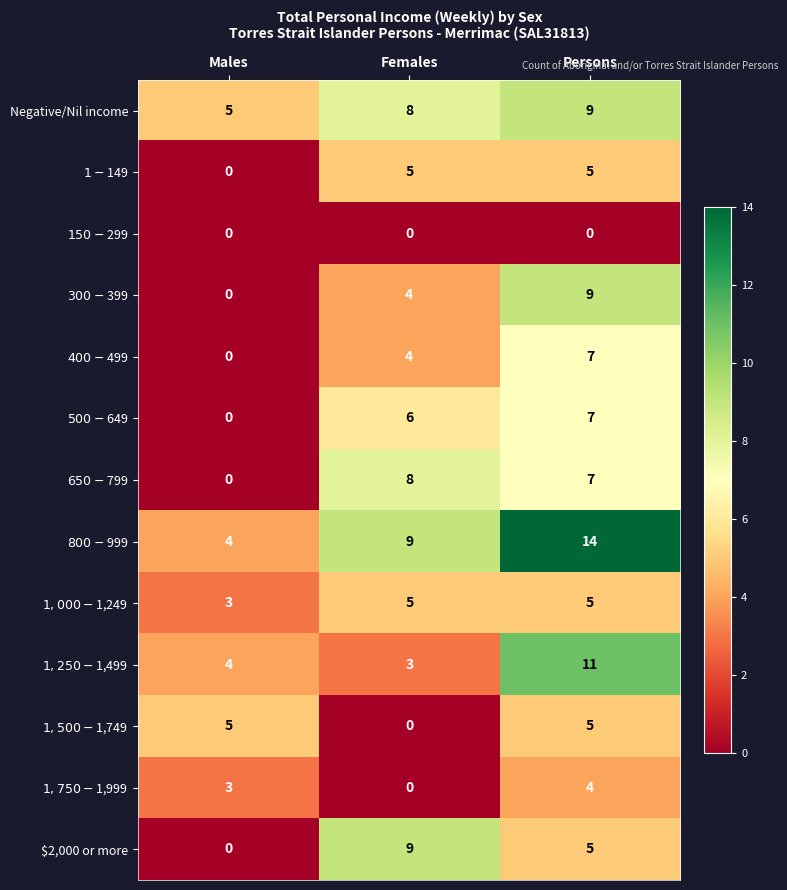

What is the difference between the $2,000 or more values at Males and Females?

9